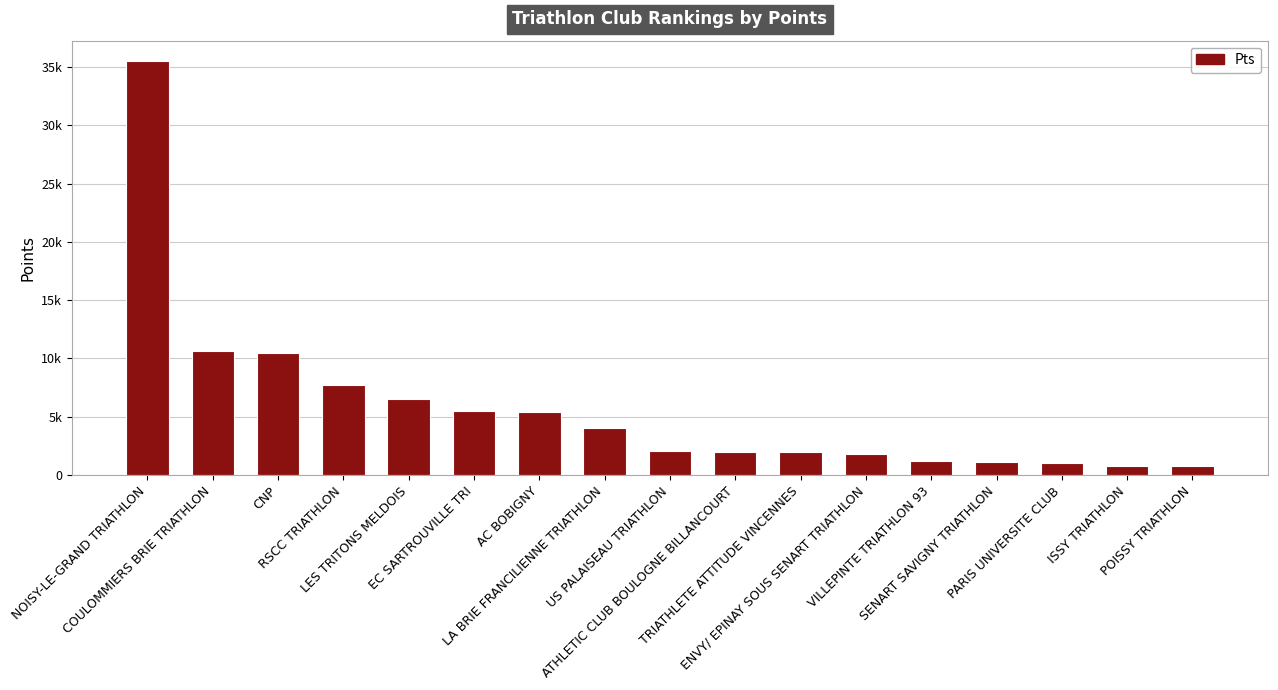

Does the chart contain any negative values?

No